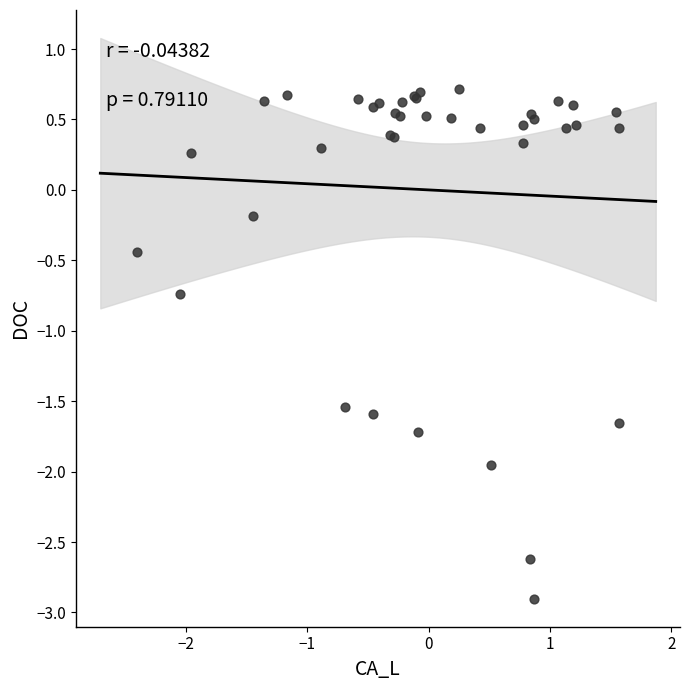

What Y value in the scatter plot is closest to -1?

-0.7